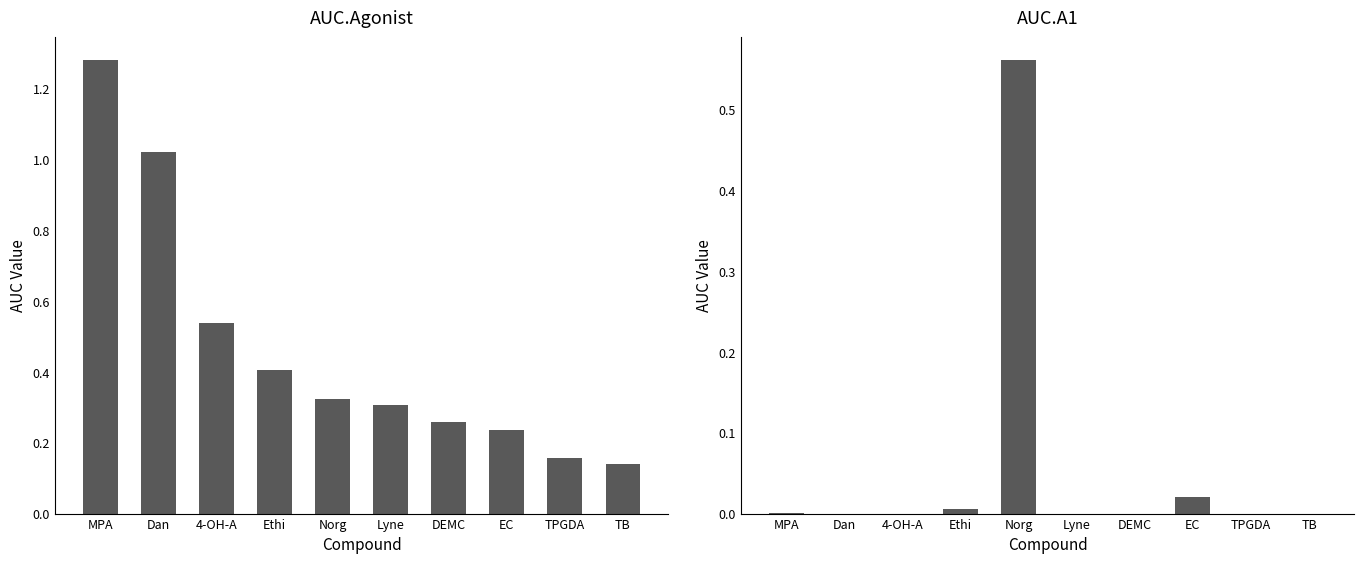

What is the value of the AUC.A1 bar at the 5th from the left?

0.6